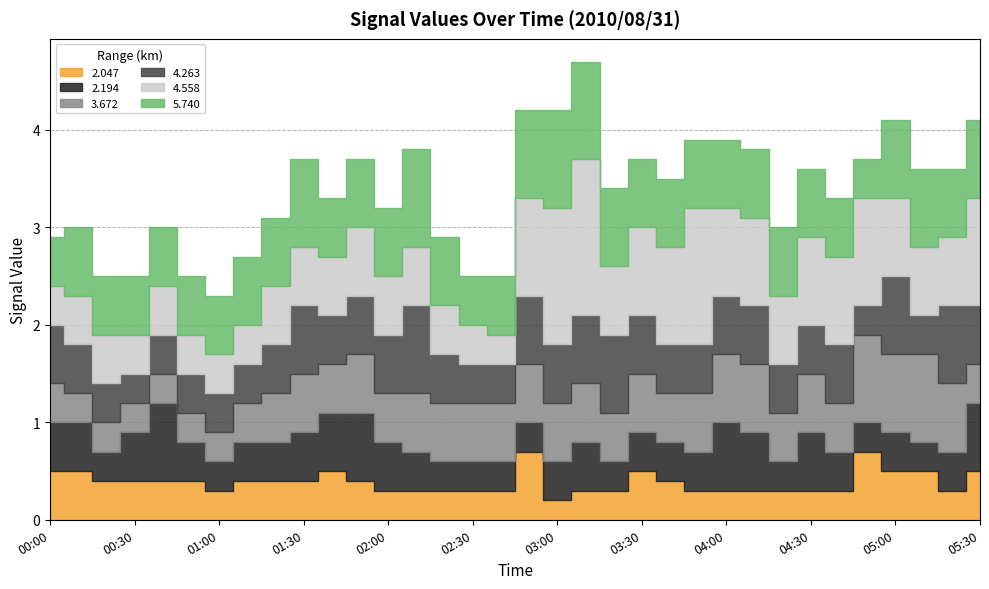

Where do 2.194 and 3.672 first cross each other?

01:30 and 01:40